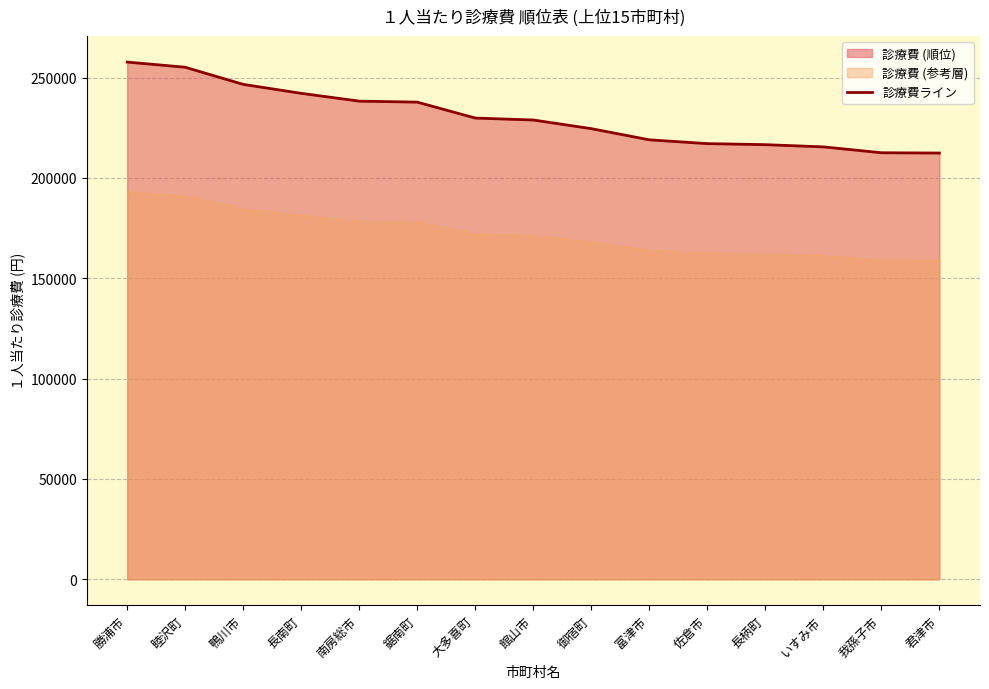

How many categories are shown in the chart?

15